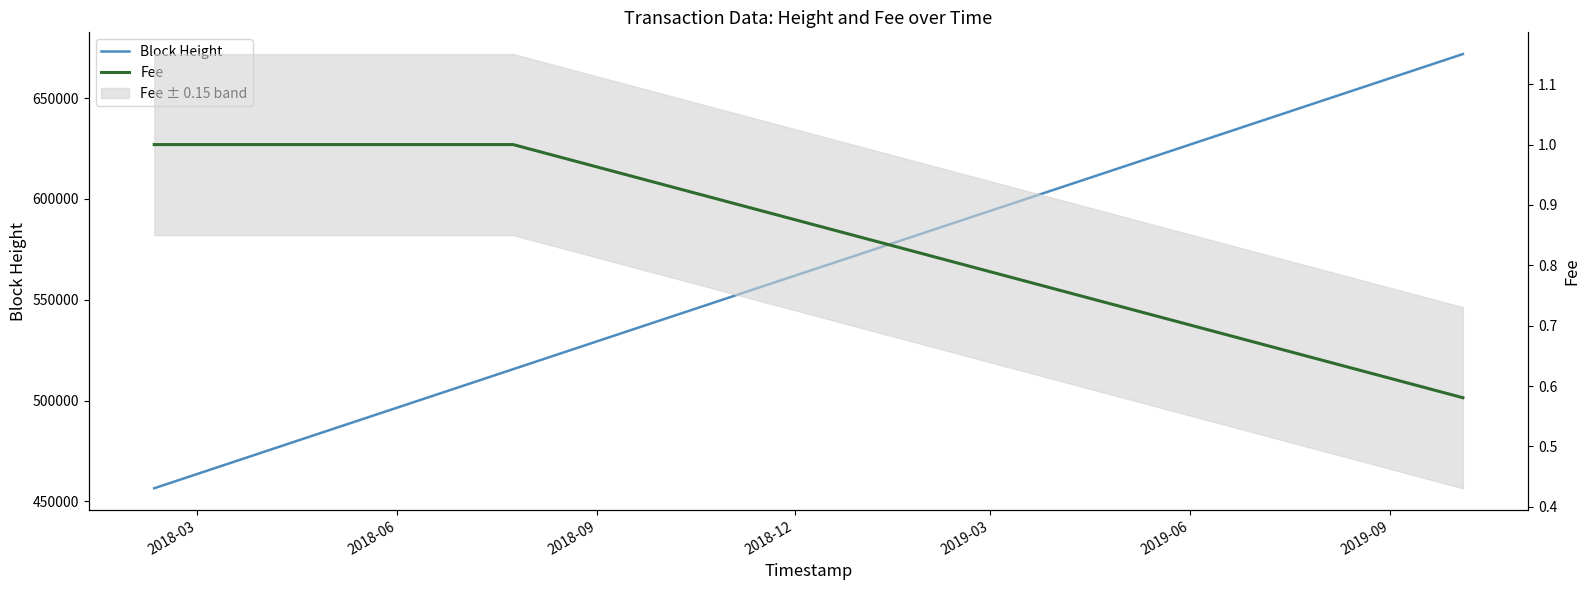

Which category has the highest value in the Fee series?

2018-03